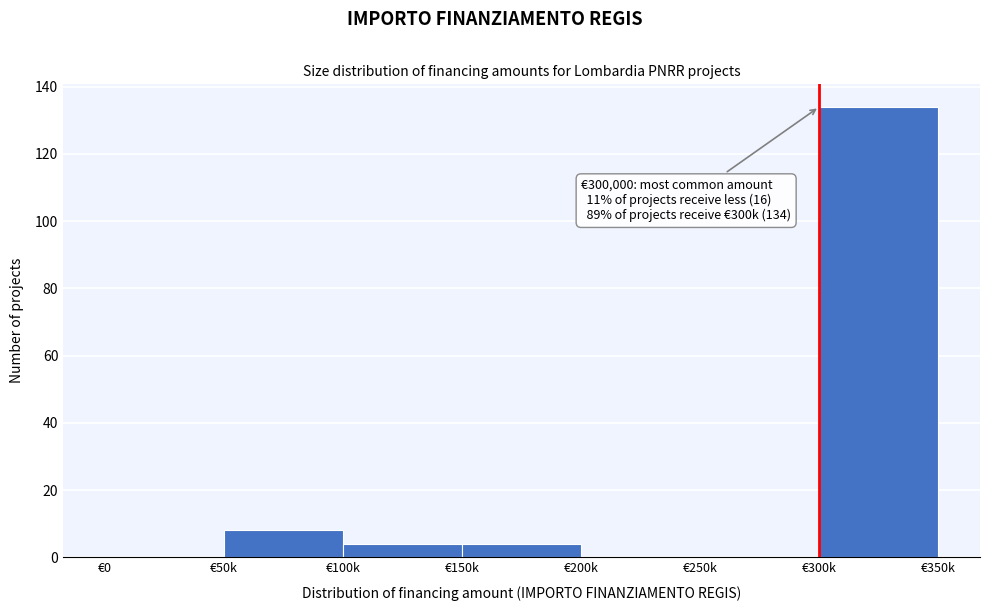

Reading left to right, transcribe all the data shown in this chart.

€0=0	€50k=8	€100k=4	€150k=4	€200k=0	€250k=0	€300k=134